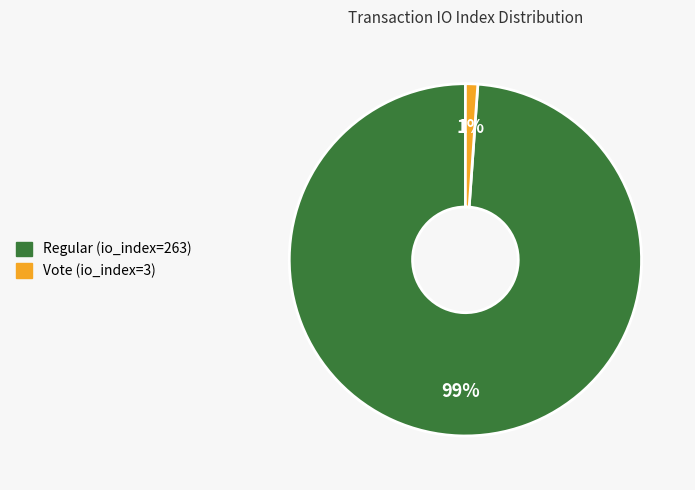

What is the smallest slice in the pie chart?

Vote (io_index=3)